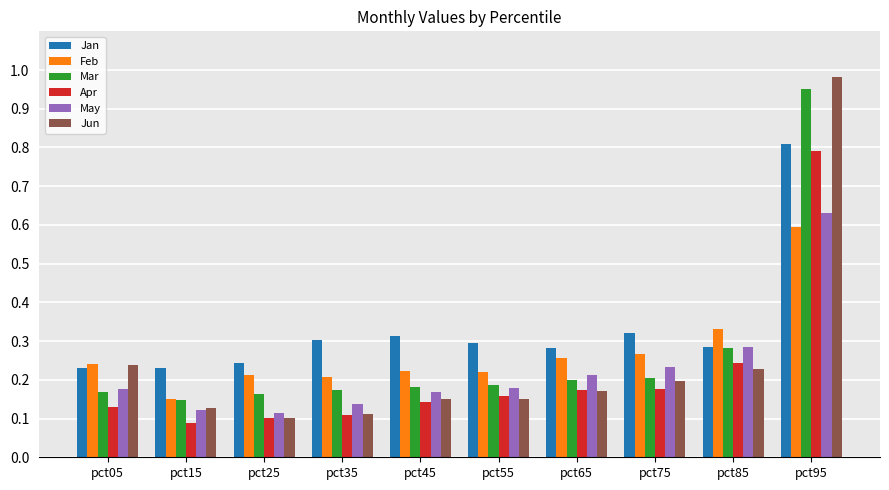

At how many categories does at least one series exceed 0?

10